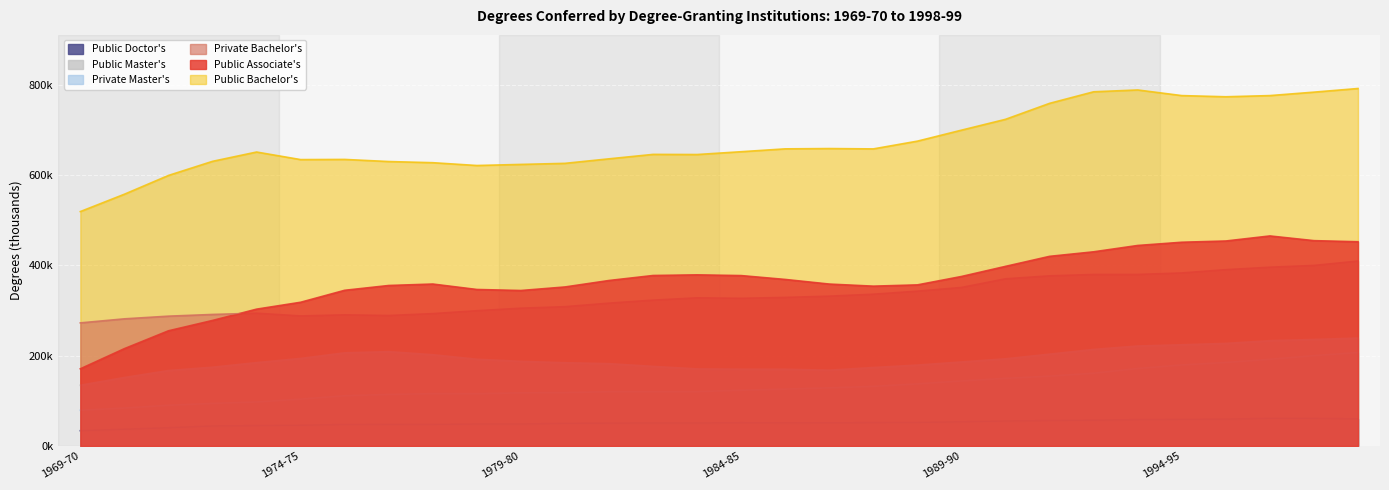

True or false: Public Bachelor's and Public Master's intersect in this chart.

False